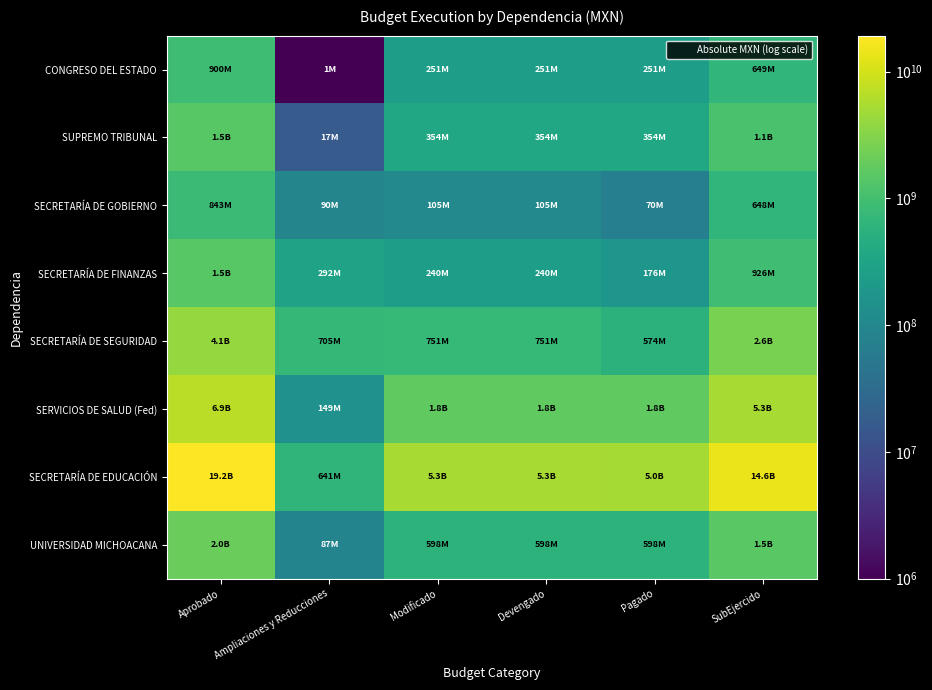

At how many categories does at least one series exceed 4465509942?

5